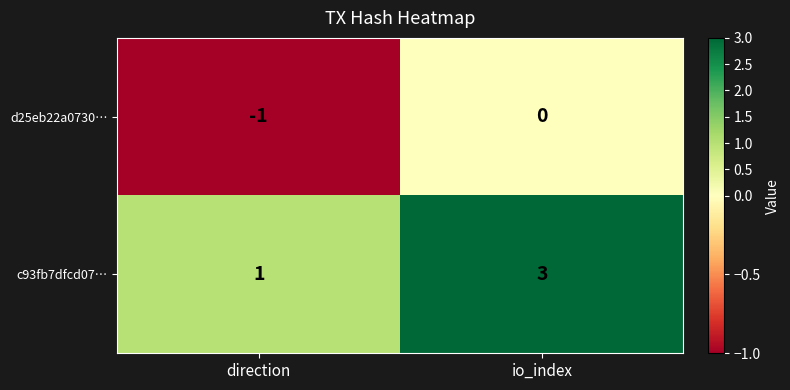

Between direction and io_index, which series saw the biggest shift?

c93fb7dfcd07…